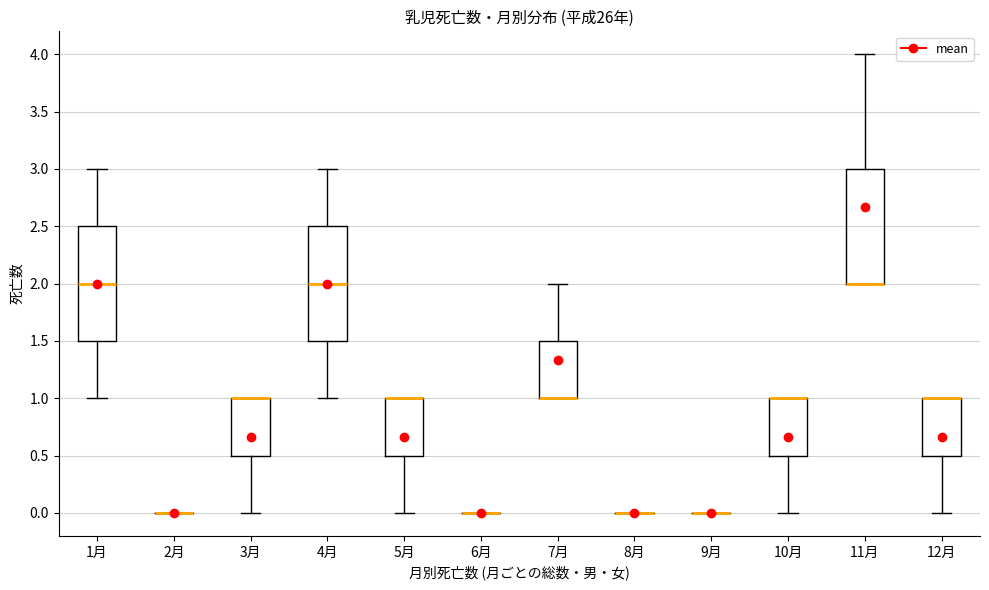

Where is the lower edge of the box for 3月 on the y-axis? The values are not printed on the chart, so give them approximately, as read against the axis.

0.5